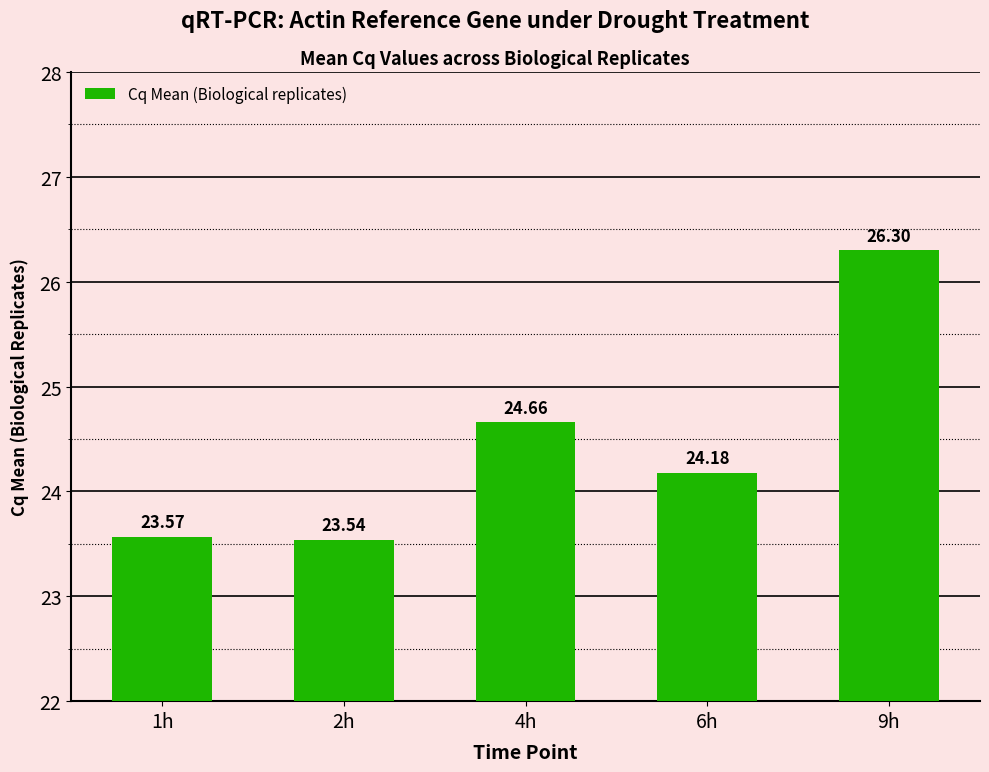

What position from the left is 9h?

5